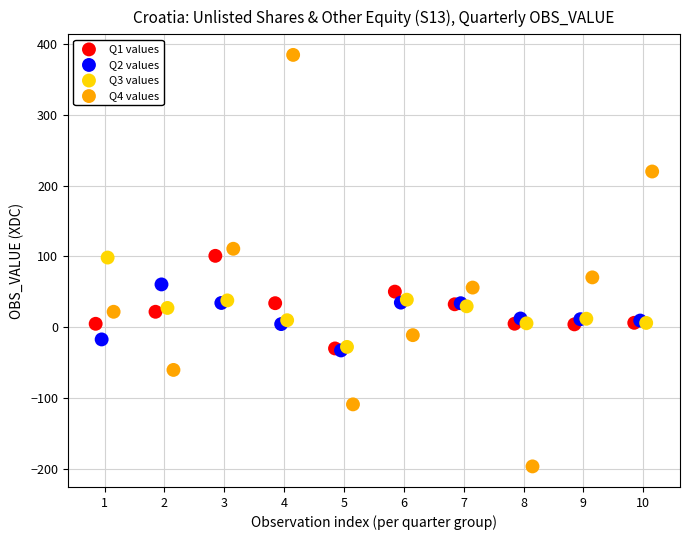

Which series contains the highest Y value?

Q4 values